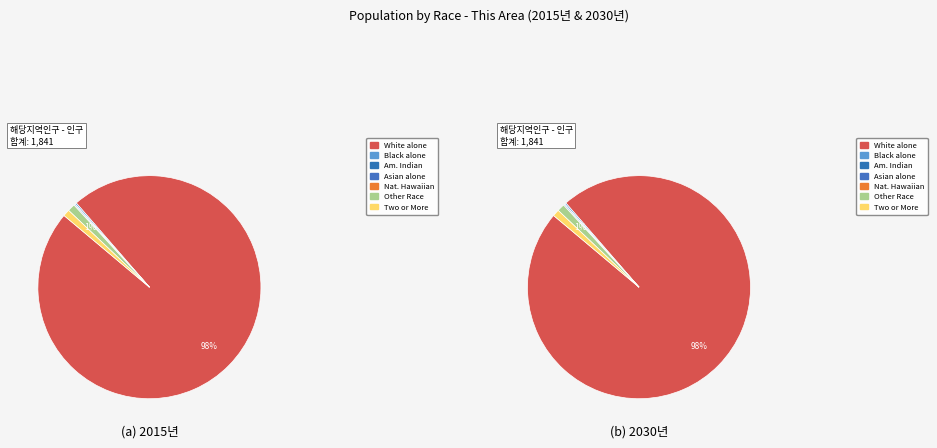

Which category has the smallest portion of the pie?

Native Hawaiian and Other Pacific